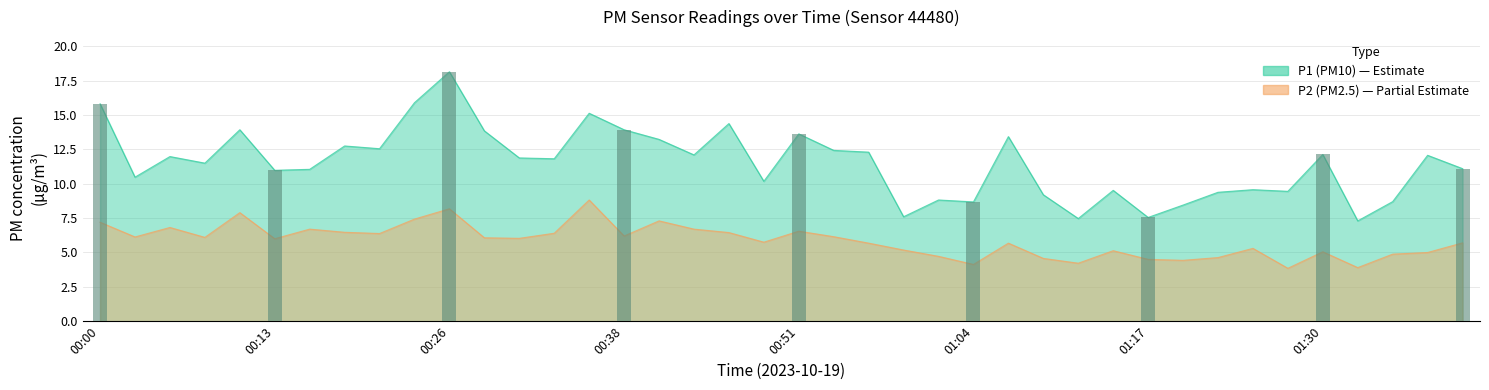

Rank the series by their maximum value, from highest to lowest.

P1, P2